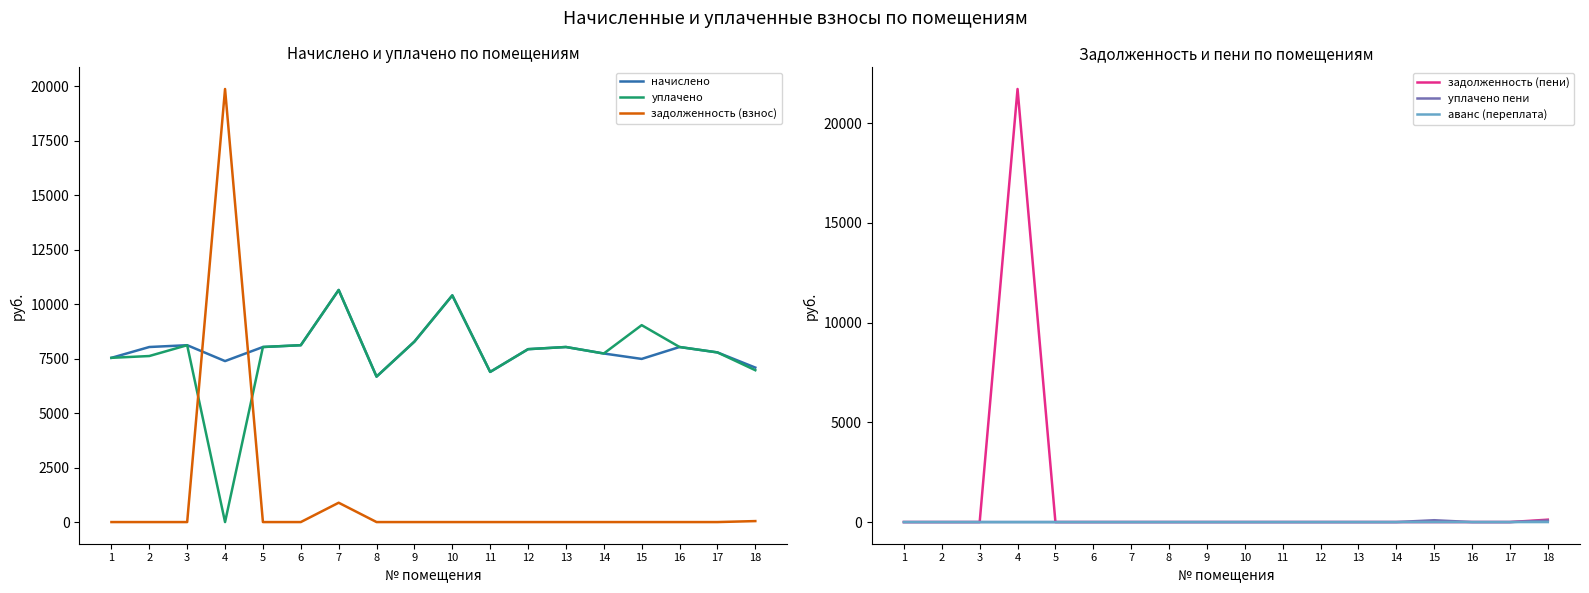

True or false: начислено has a value of 8114.4 at 6.

True